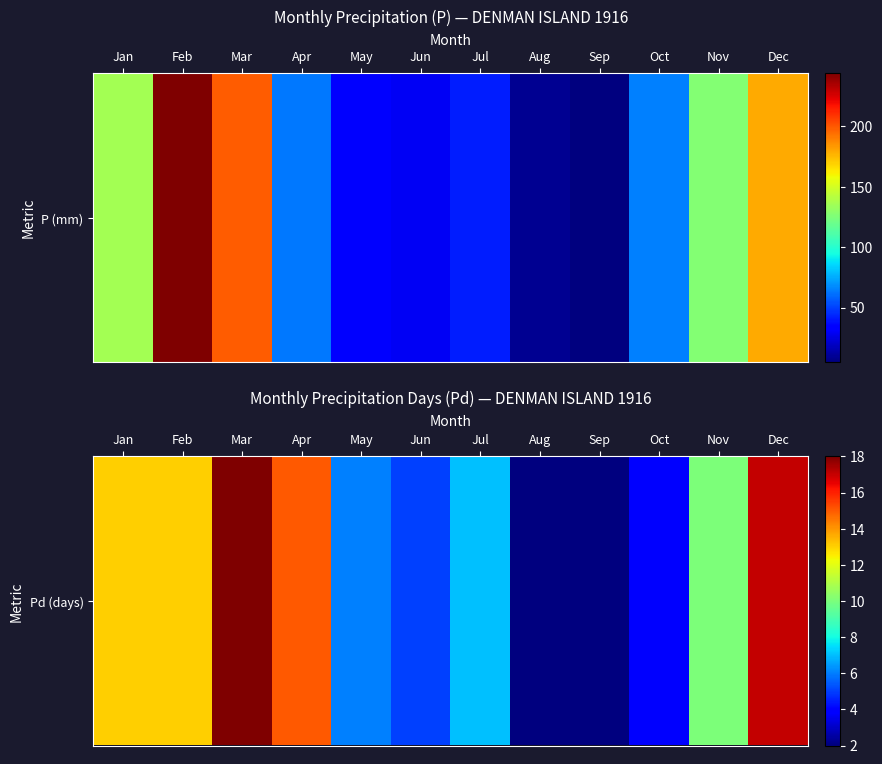

What is the change in value from Mar to Sep?

-16